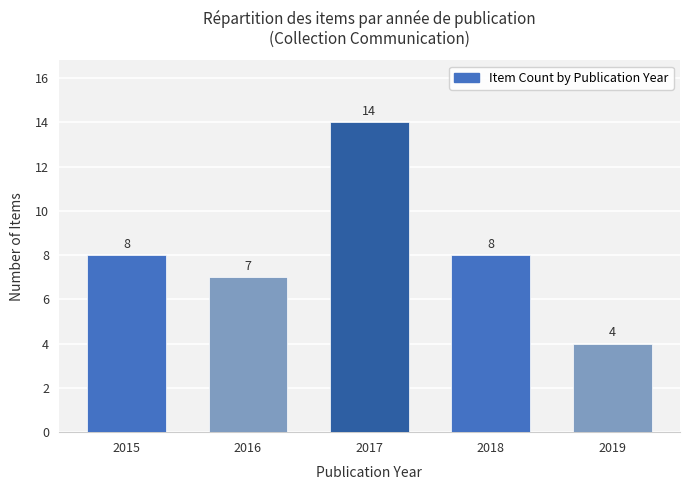

Which category has the lowest value across all series?

2019